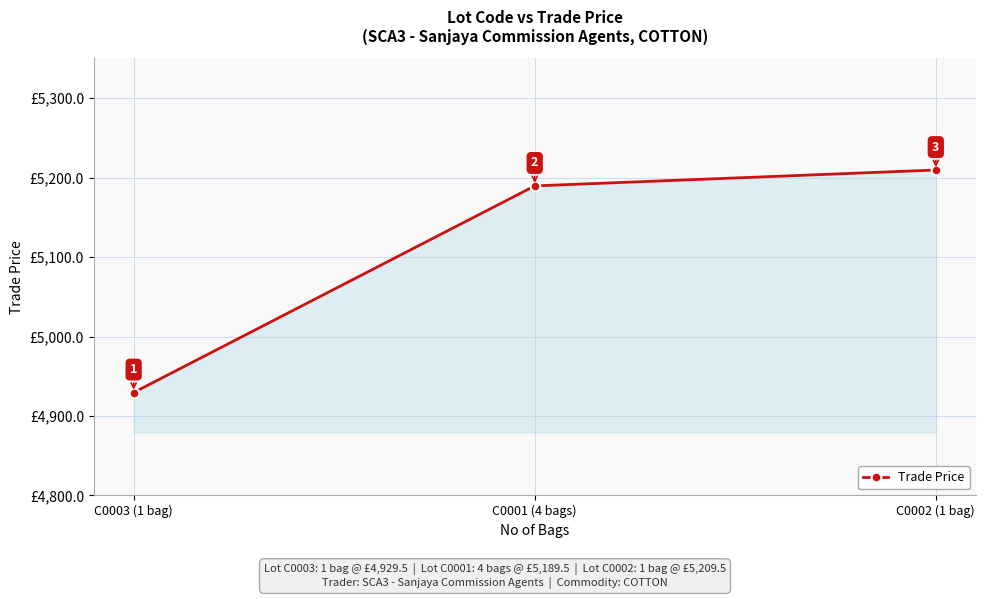

What is the smallest value displayed?

4929.5